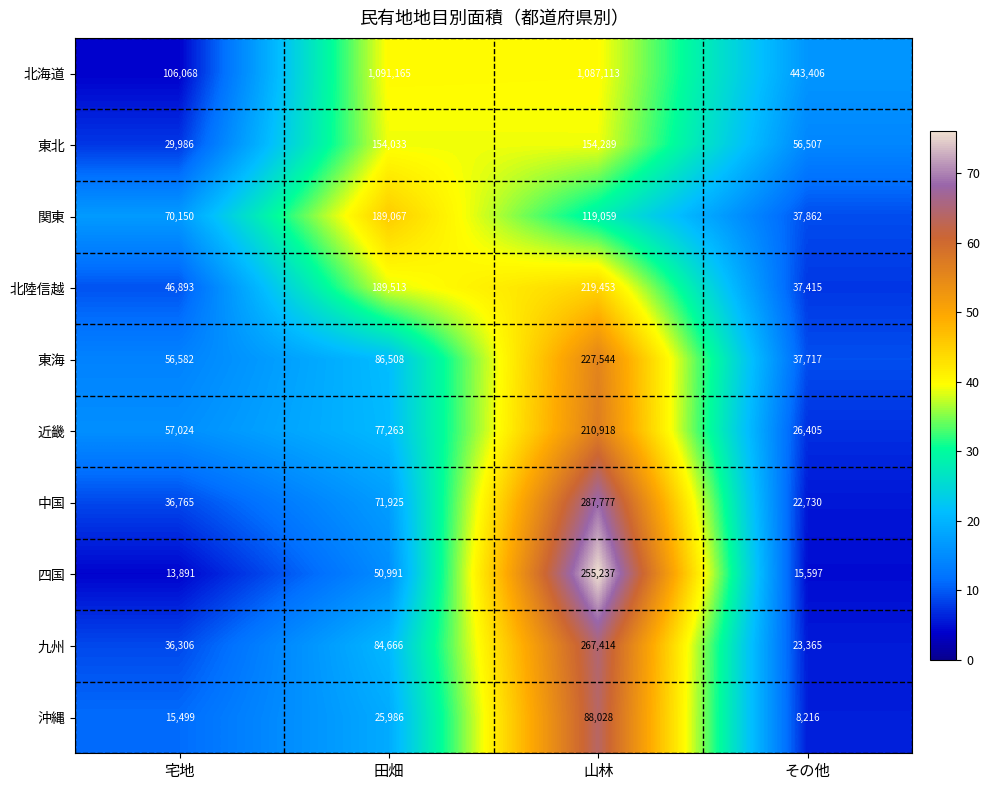

What is the spread (max minus min) of values at 山林?

999085